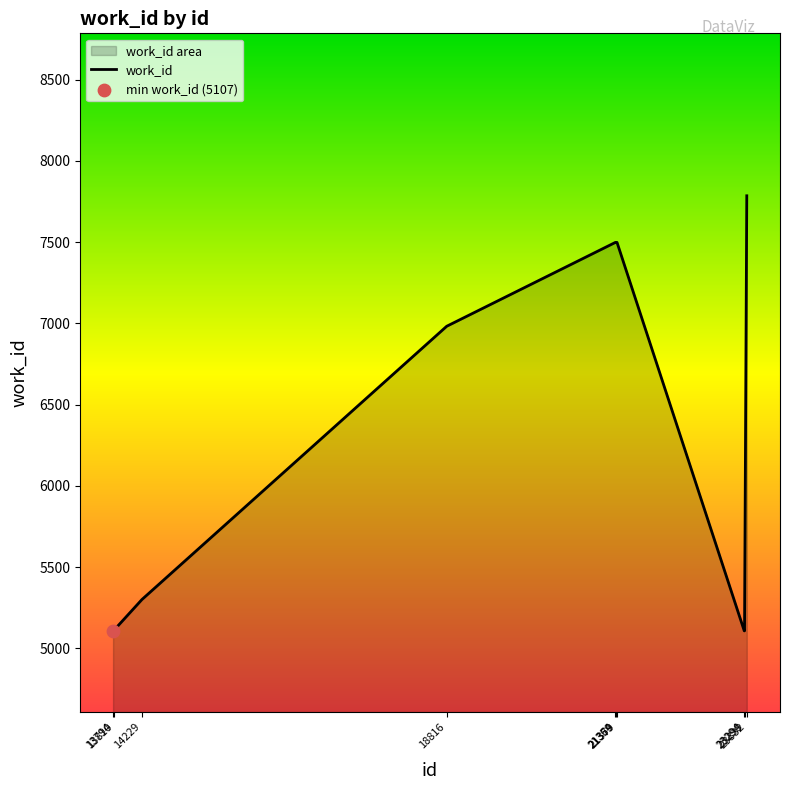

What is the change in value from 13810 to 18816?

+1870